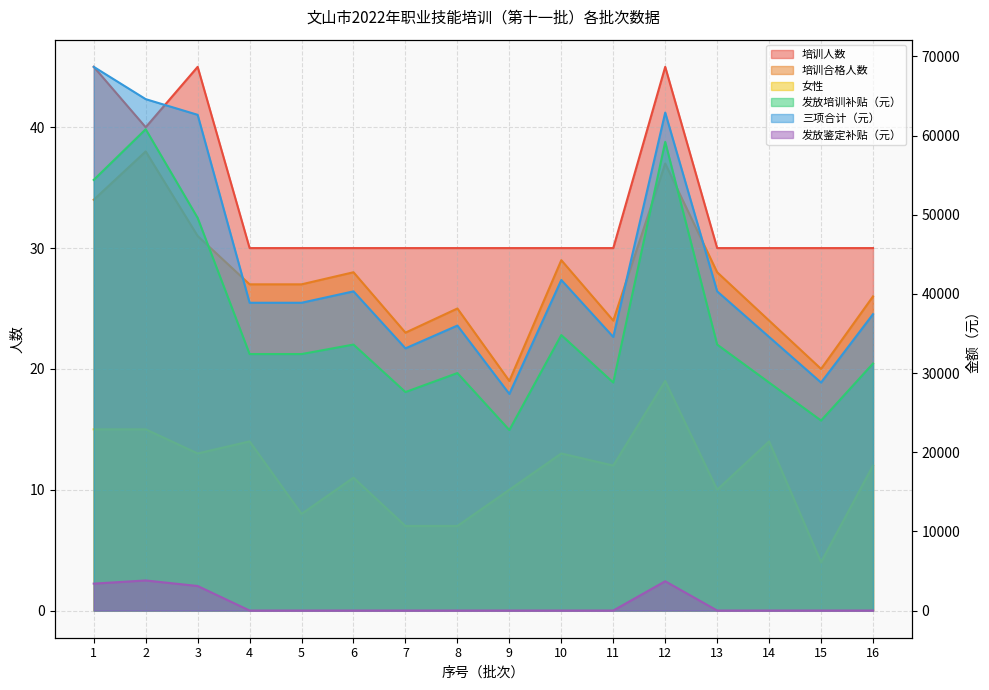

Where is the first local maximum for 三项合计（元）?

6